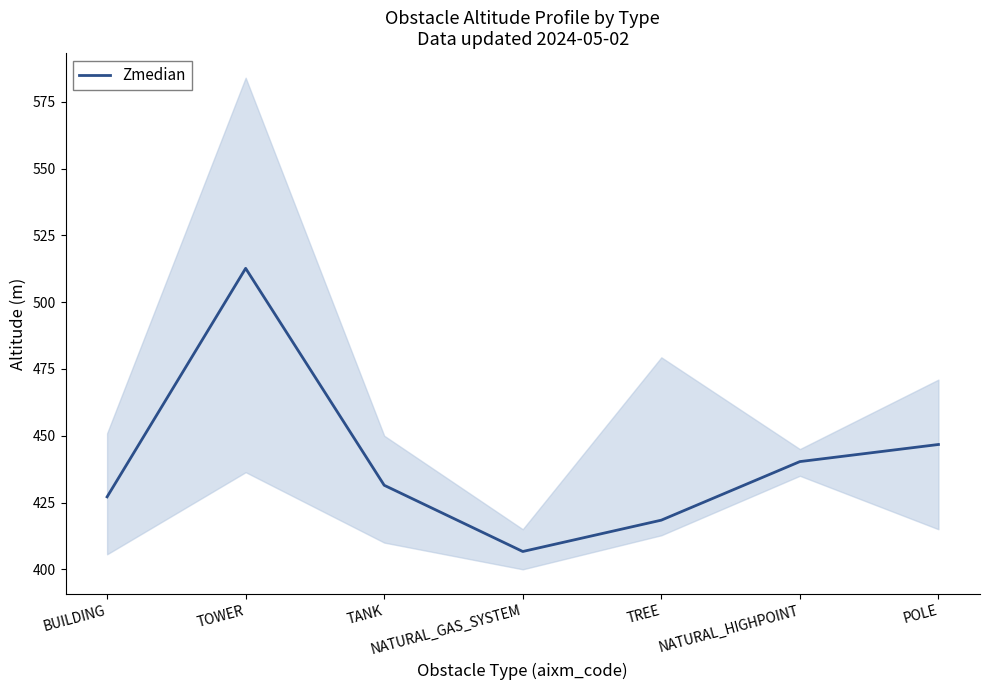

At which category does the chart reach its peak across all series?

TOWER